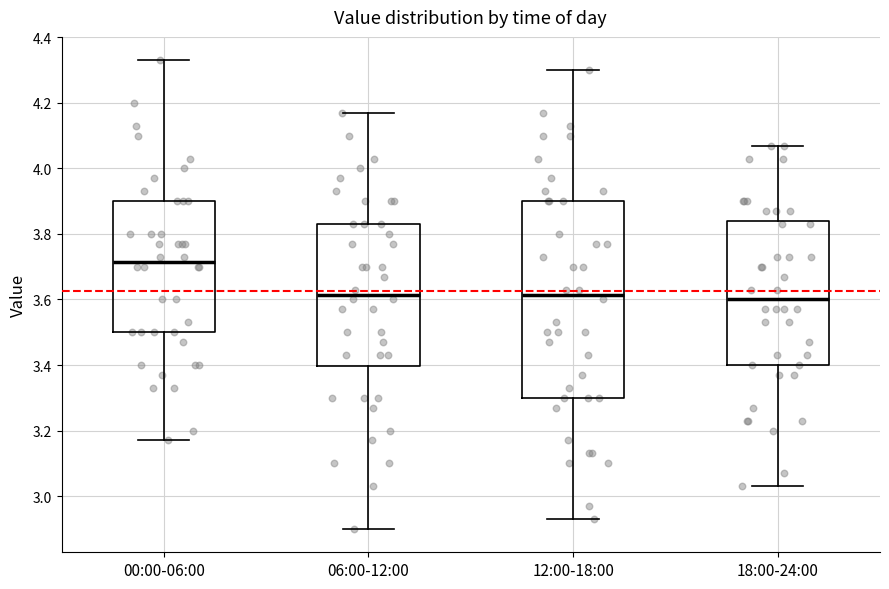

Where does the upper whisker of the box for 12:00-18:00 end on the y-axis? The values are not printed on the chart, so give them approximately, as read against the axis.

4.30